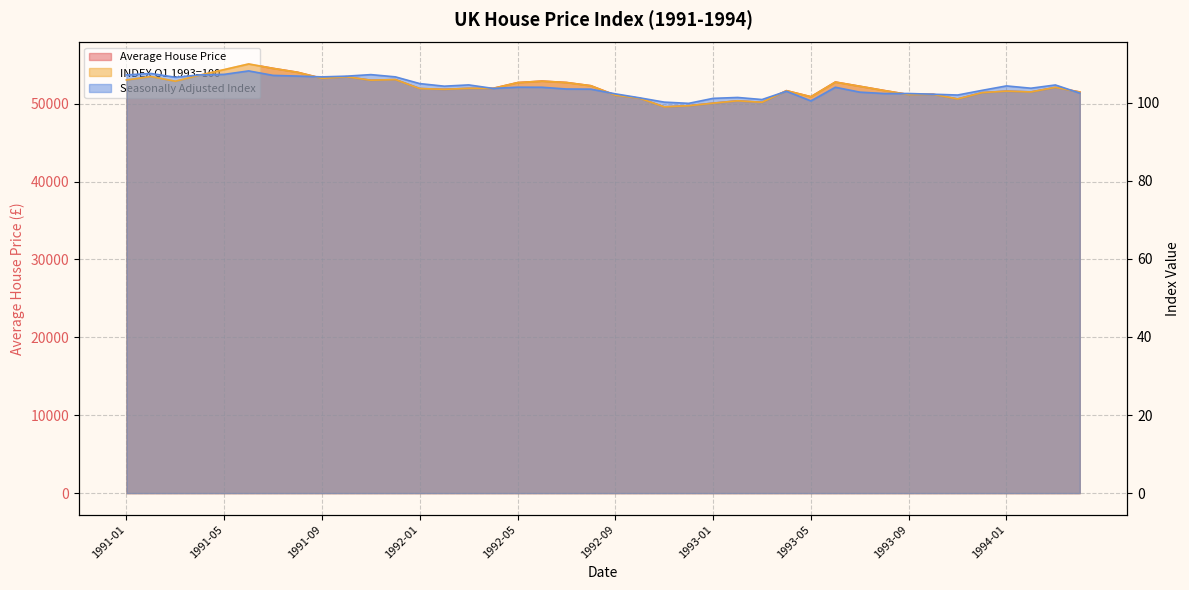

Reading right to left, list all the values displayed in this chart.

Average House Price: 1994-04=51505.6	1994-03=52101.4	1994-02=51516.1	1994-01=51620.7	1993-12=51423.4	1993-11=50613.5	1993-10=51209.3	1993-09=51177.0	1993-08=51696.5	1993-07=52244.8	1993-06=52785.7	1993-05=50901.1	1993-04=51677.2	1993-03=50187.4	1993-02=50374.7	1993-01=50075.5	1992-12=49744.7	1992-11=49601.7	1992-10=50699.4	1992-09=51097.0	1992-08=52311.7	1992-07=52726.9	1992-06=52905.5	1992-05=52712.6	1992-04=51977.8	1992-03=51977.5	1992-02=51850.2	1992-01=51951.2	1991-12=53104.1	1991-11=53018.0	1991-10=53466.6	1991-09=53259.5	1991-08=54040.7	1991-07=54541.1	1991-06=55107.4	1991-05=54385.7	1991-04=53677.4	1991-03=52892.9	1991-02=53496.8	1991-01=53051.7
INDEX Q1 1993=100: 1994-04=102.7	1994-03=103.9	1994-02=102.8	1994-01=103.0	1993-12=102.6	1993-11=101.0	1993-10=102.2	1993-09=102.1	1993-08=103.1	1993-07=104.2	1993-06=105.3	1993-05=101.5	1993-04=103.1	1993-03=100.1	1993-02=100.5	1993-01=99.9	1992-12=99.2	1992-11=99.0	1992-10=101.1	1992-09=101.9	1992-08=104.4	1992-07=105.2	1992-06=105.5	1992-05=105.2	1992-04=103.7	1992-03=103.7	1992-02=103.4	1992-01=103.6	1991-12=105.9	1991-11=105.8	1991-10=106.7	1991-09=106.2	1991-08=107.8	1991-07=108.8	1991-06=109.9	1991-05=108.5	1991-04=107.1	1991-03=105.5	1991-02=106.7	1991-01=105.8
Seasonally Adjusted Index: 1994-04=102.5	1994-03=104.6	1994-02=103.7	1994-01=104.3	1993-12=103.2	1993-11=102.0	1993-10=102.2	1993-09=102.4	1993-08=102.4	1993-07=102.7	1993-06=104.0	1993-05=100.5	1993-04=102.9	1993-03=100.8	1993-02=101.4	1993-01=101.1	1992-12=99.8	1992-11=100.2	1992-10=101.2	1992-09=102.3	1992-08=103.5	1992-07=103.5	1992-06=104.0	1992-05=104.0	1992-04=103.7	1992-03=104.6	1992-02=104.2	1992-01=104.9	1991-12=106.6	1991-11=107.2	1991-10=106.8	1991-09=106.6	1991-08=106.8	1991-07=107.0	1991-06=108.2	1991-05=107.3	1991-04=107.1	1991-03=106.5	1991-02=107.5	1991-01=107.1